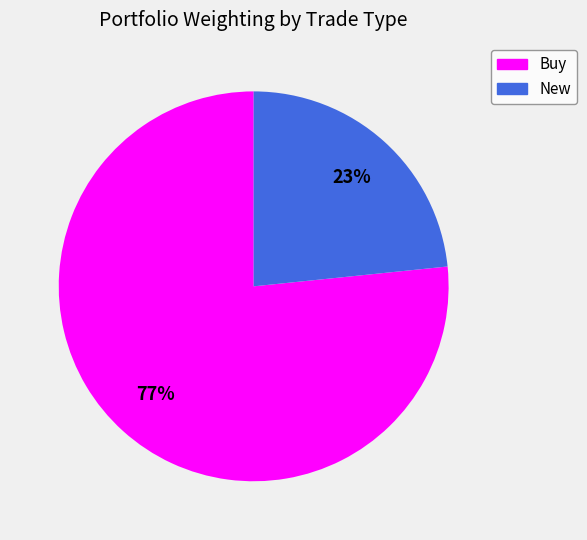

Which category accounts for the majority?

Buy